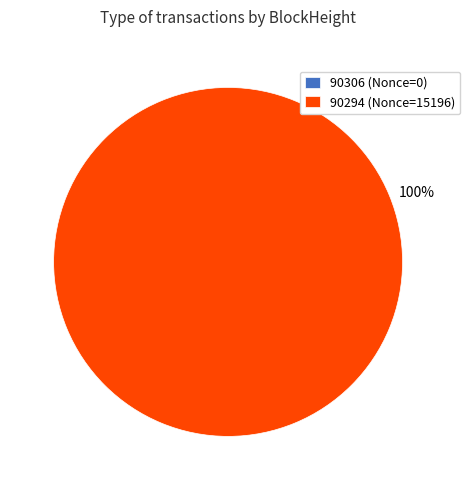

Is there a majority slice in this chart?

Yes